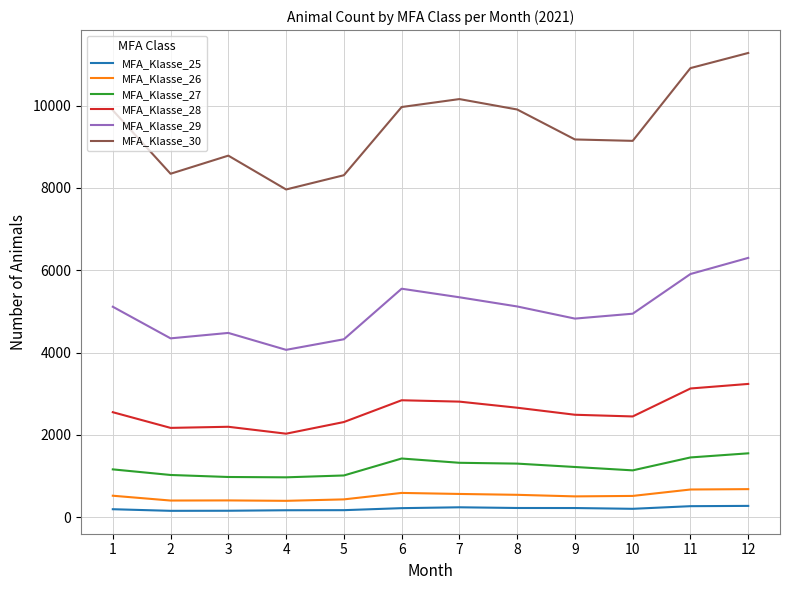

Which series has the widest spread of values?

MFA_Klasse_30